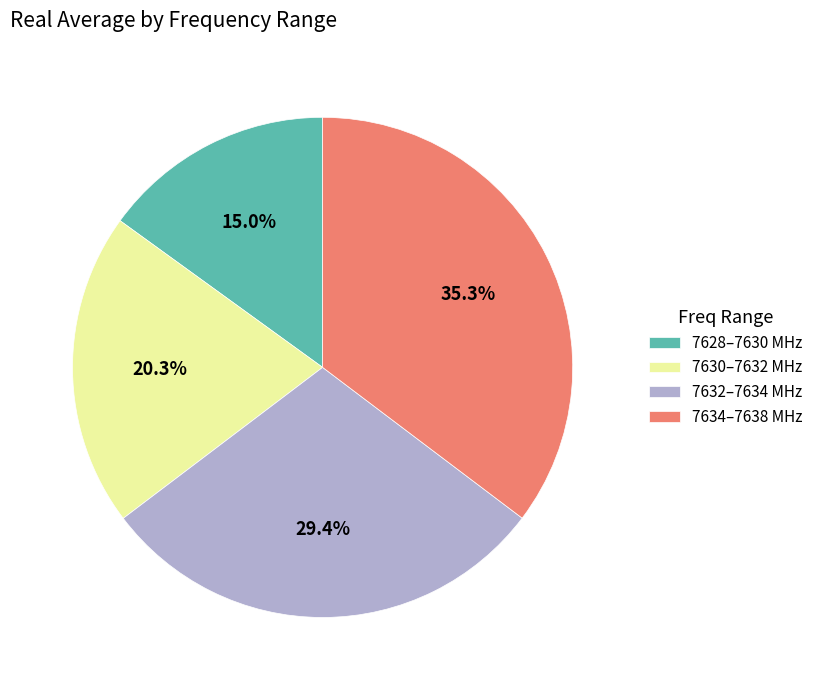

Rank the categories by value from highest to lowest.

7634–7638 MHz, 7632–7634 MHz, 7630–7632 MHz, 7628–7630 MHz